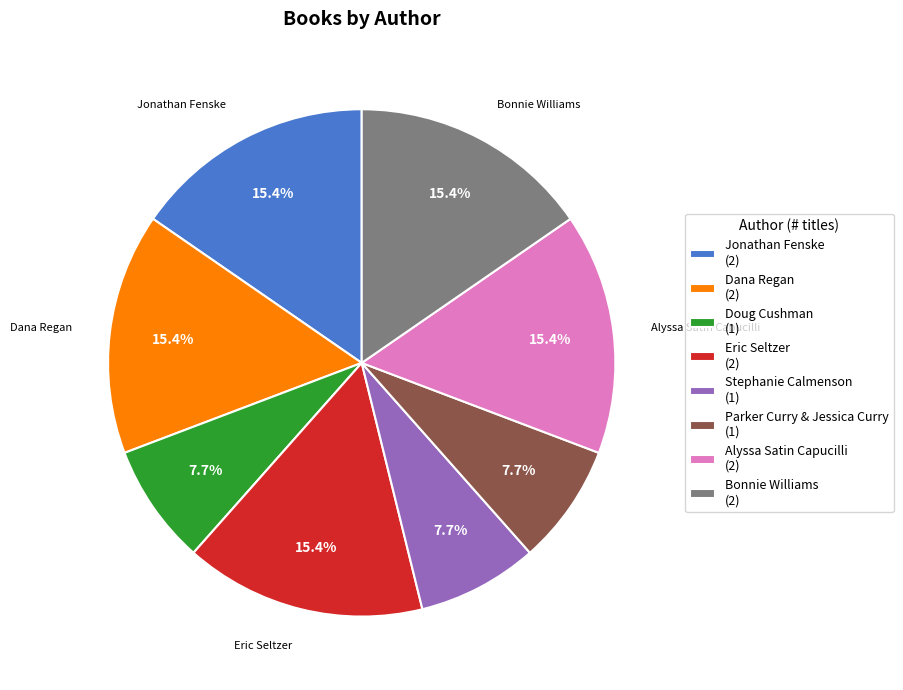

Does Jonathan Fenske (2) account for over 50% of the chart?

No